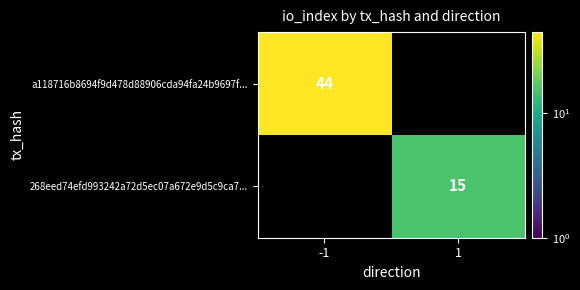

Is the value of 268eed74efd993242a72d5ec07a672e9d5c9ca7... at 1 greater than the value of a118716b8694f9d478d88906cda94fa24b9697f... at -1?

No